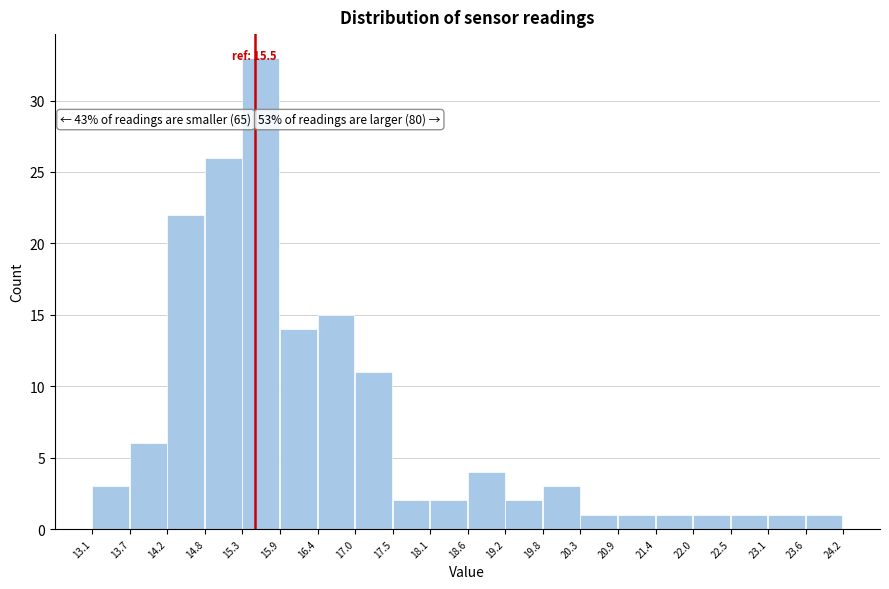

Over which range of the x-axis is the bar tallest?

15.3 to 15.9